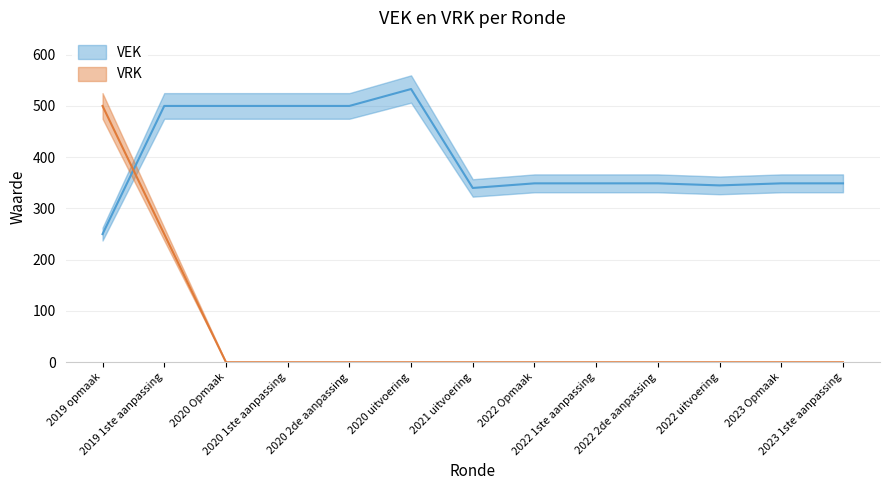

Reading left to right, list all the values displayed in this chart.

VEK: 250	500	500	500	500	533	340	349	349	349	345	349	349
VRK: 500	250	0	0	0	0	0	0	0	0	0	0	0